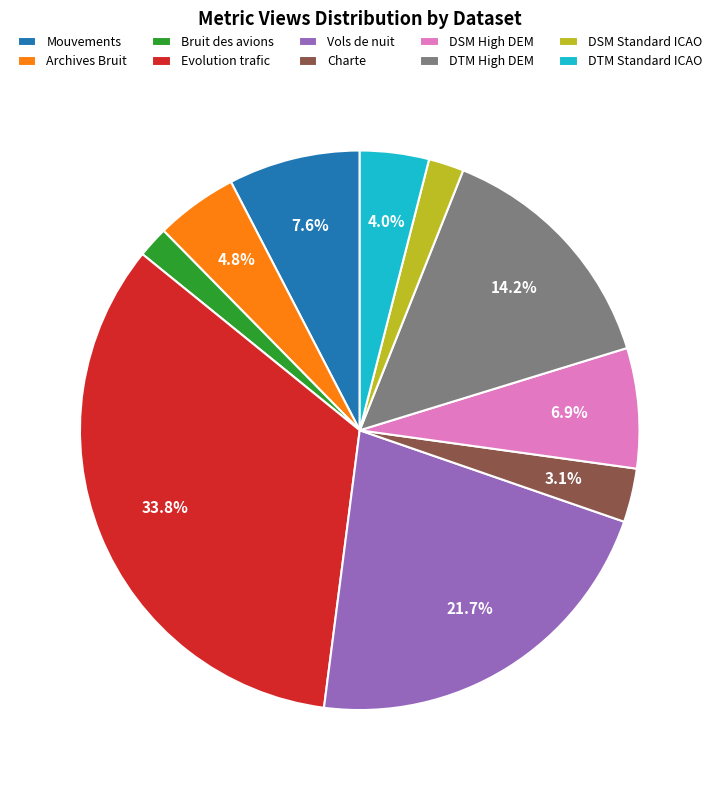

Does Charte represent more than half of the total?

No